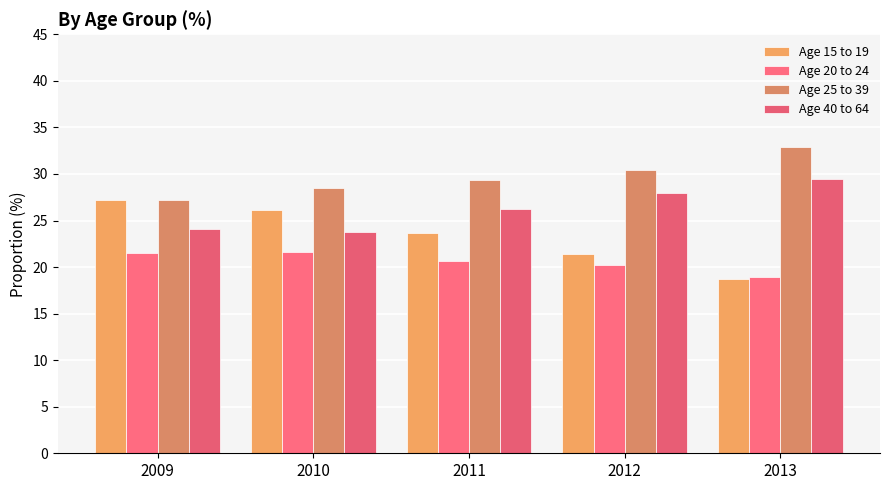

What are all the series names shown in the legend?

Age 15 to 19, Age 20 to 24, Age 25 to 39, Age 40 to 64